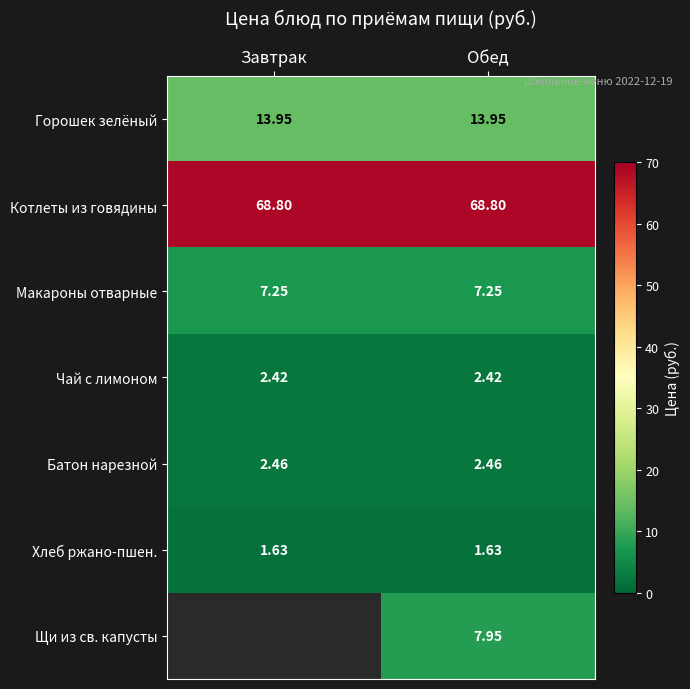

Rank the series at Обед from highest to lowest value.

Котлеты из говядины, Горошек зелёный, Щи из св. капусты, Макароны отварные, Батон нарезной, Чай с лимоном, Хлеб ржано-пшен.